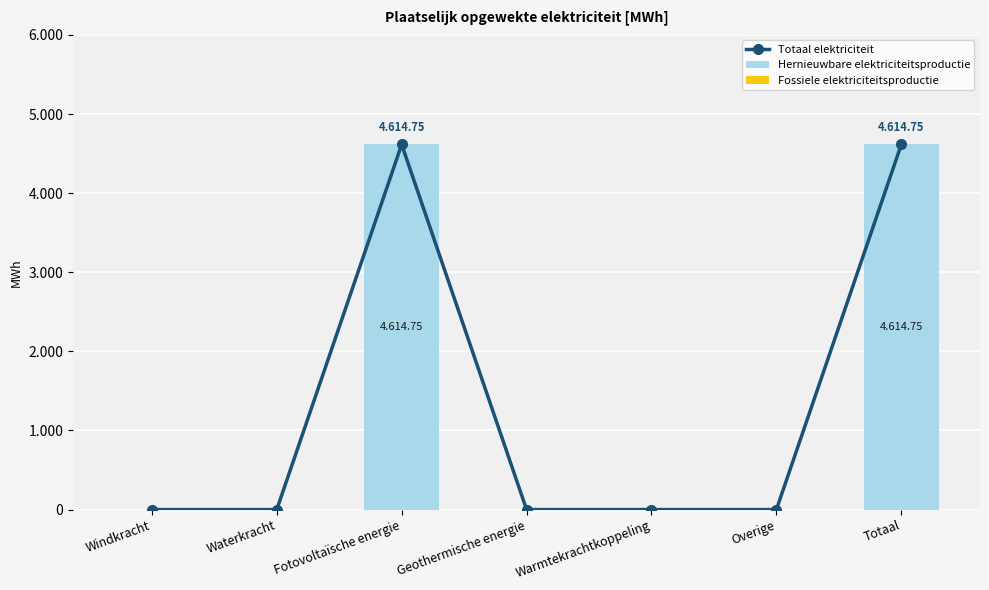

The value of Totaal elektriciteit at Fotovoltaïsche energie is 4614.8. True or false?

True